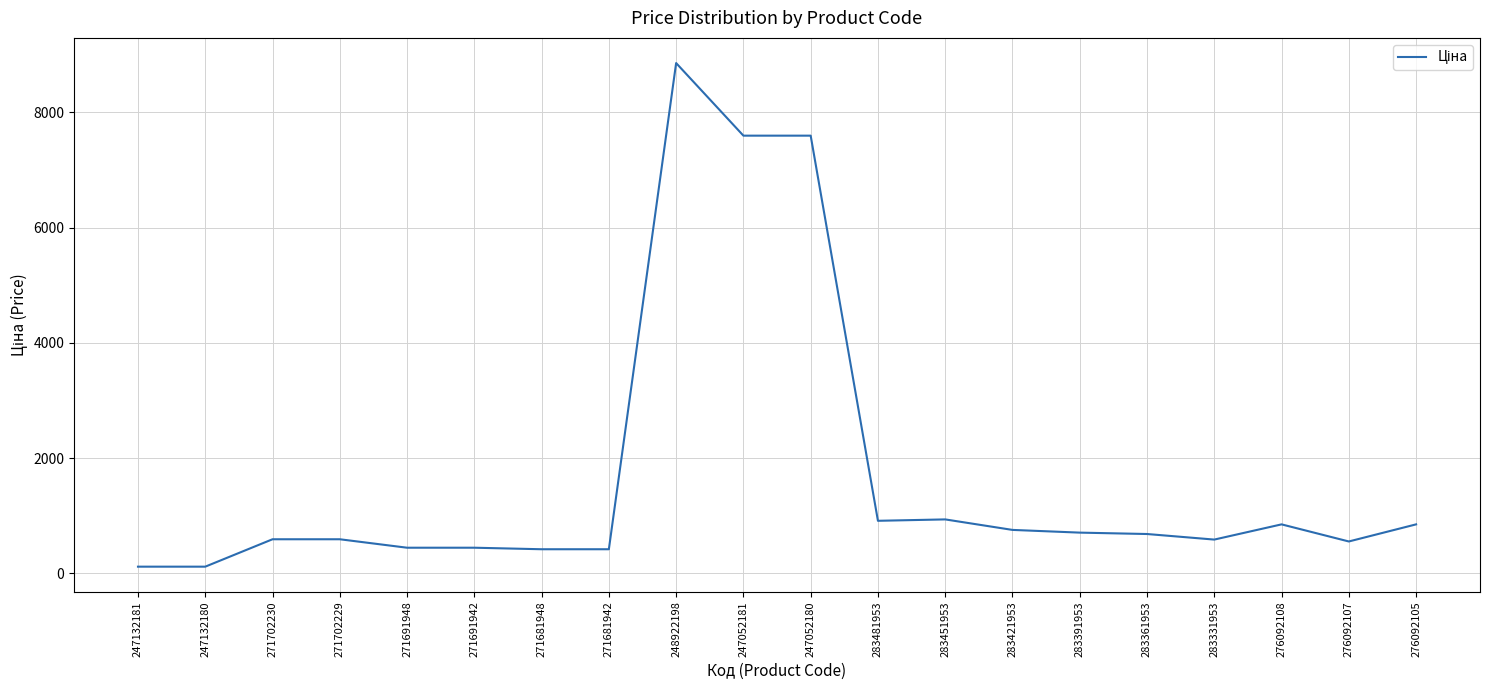

Which has a higher value, 247052181 or 276092108?

247052181